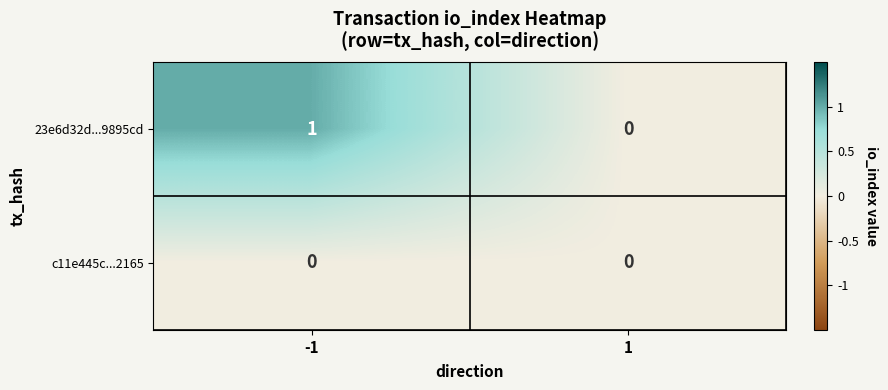

Reading left to right, what are all the values shown in this chart?

23e6d32d...9895cd: 1	0
c11e445c...2165: 0	0